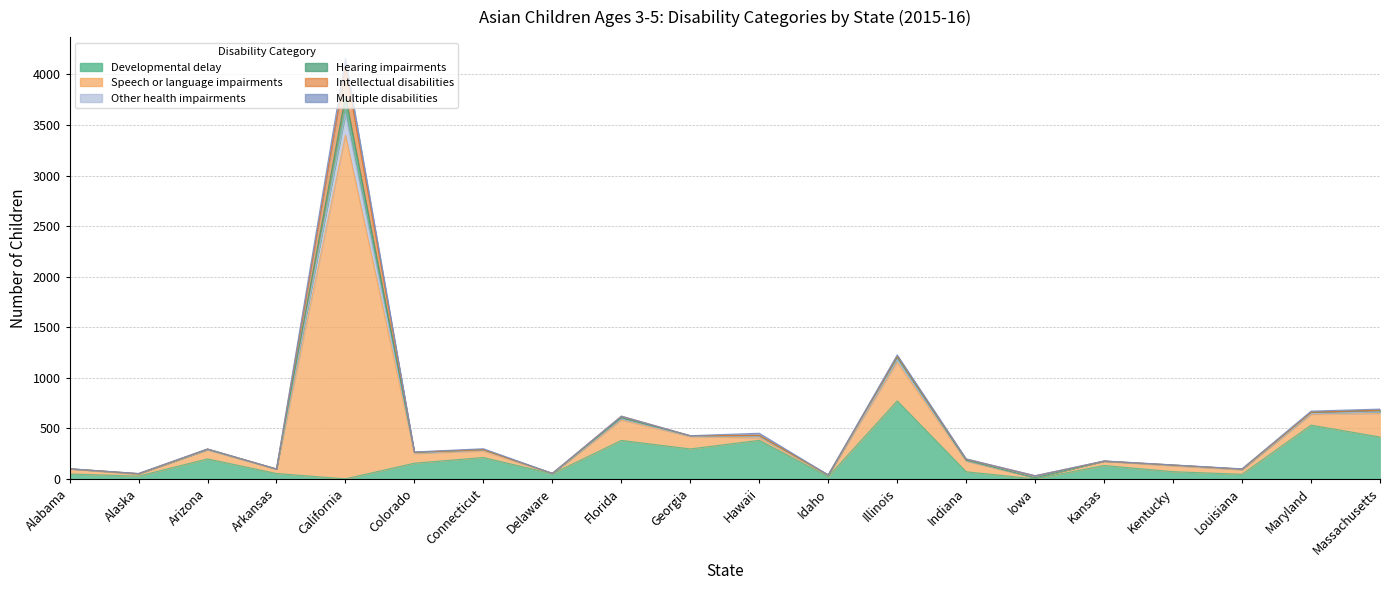

How many data points in Speech or language impairments are above 64?

9